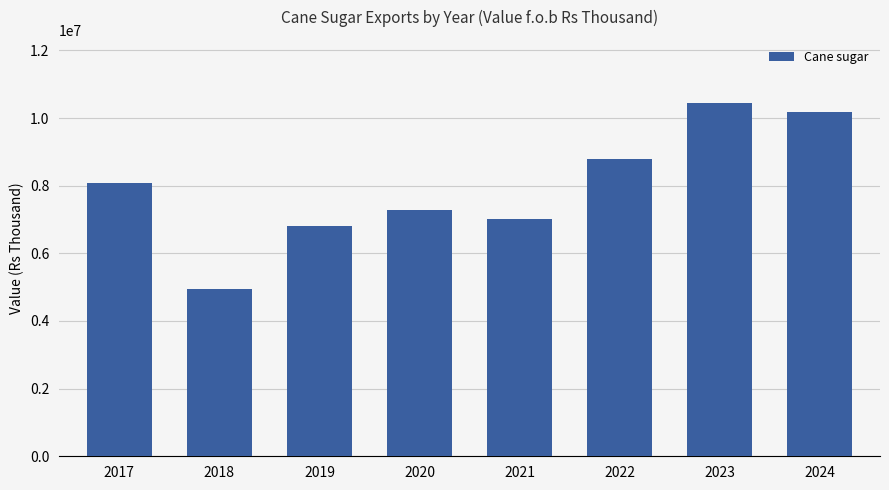

Reading left to right, what are all the values shown in this chart?

2017=8092971	2018=4941289	2019=6806663	2020=7267757	2021=7022999	2022=8800667	2023=10433877	2024=10171103